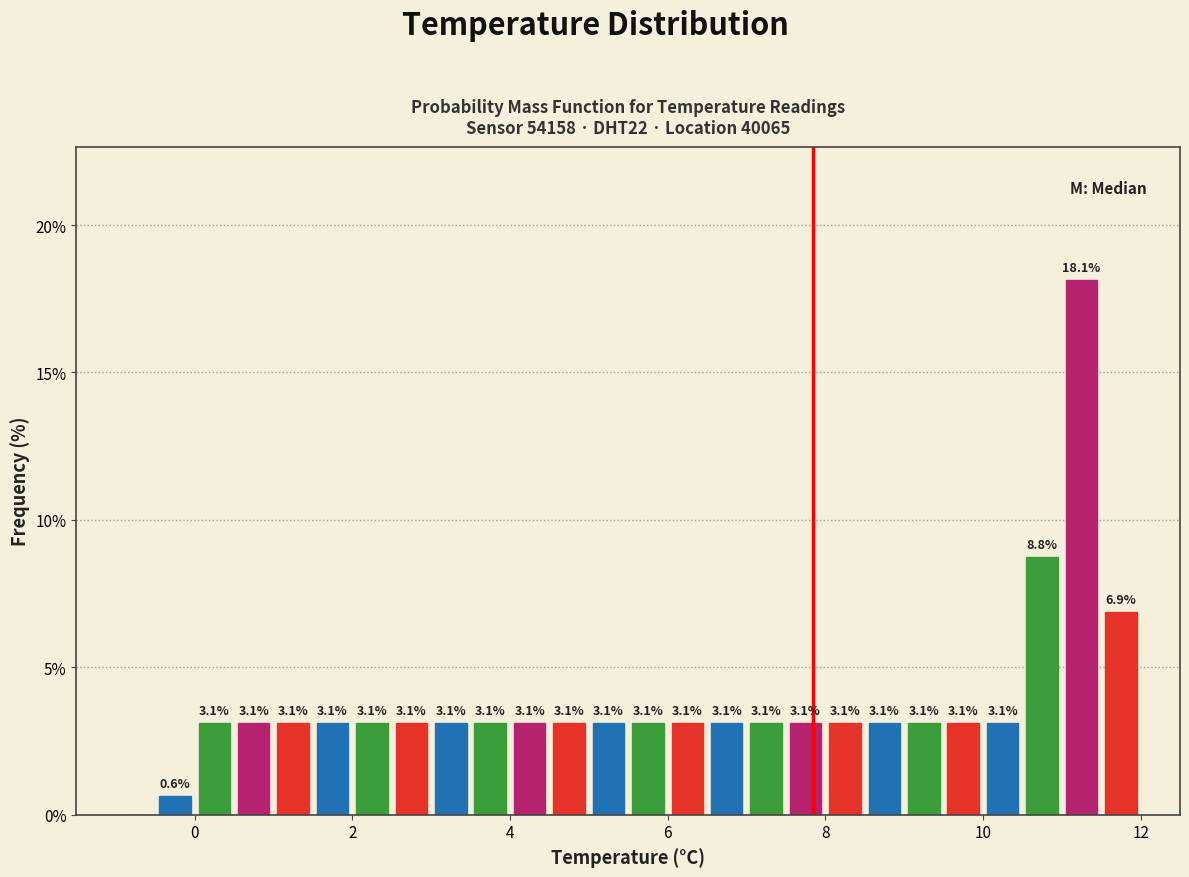

Read against the x-axis, roughly where is the centre of the tallest bar?

11.2